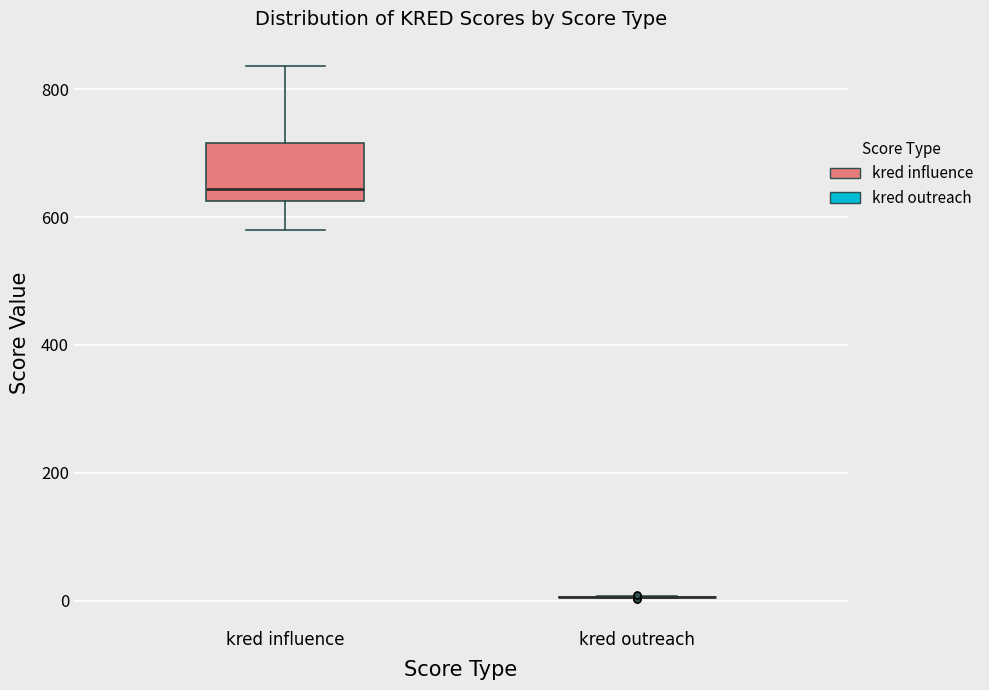

Which box is the tallest, from its lower edge to its upper edge?

kred influence